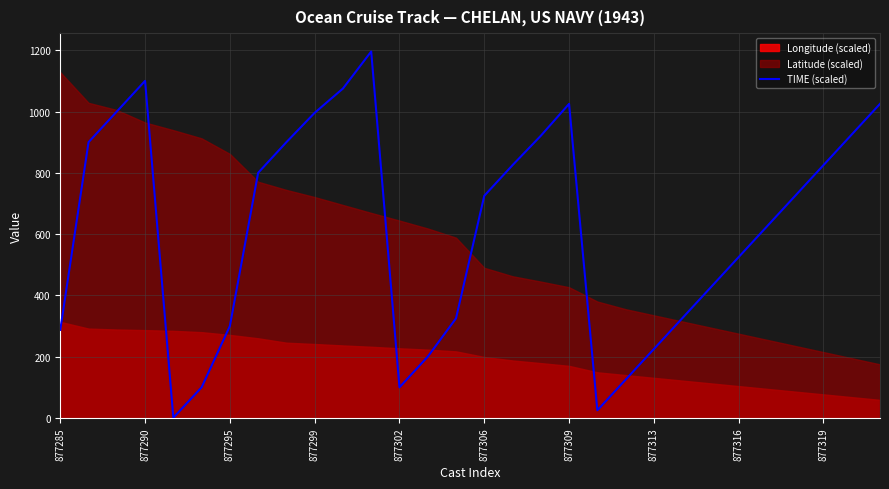

True or false: TIME (scaled) has a value of 1483.5 at 877319.

False